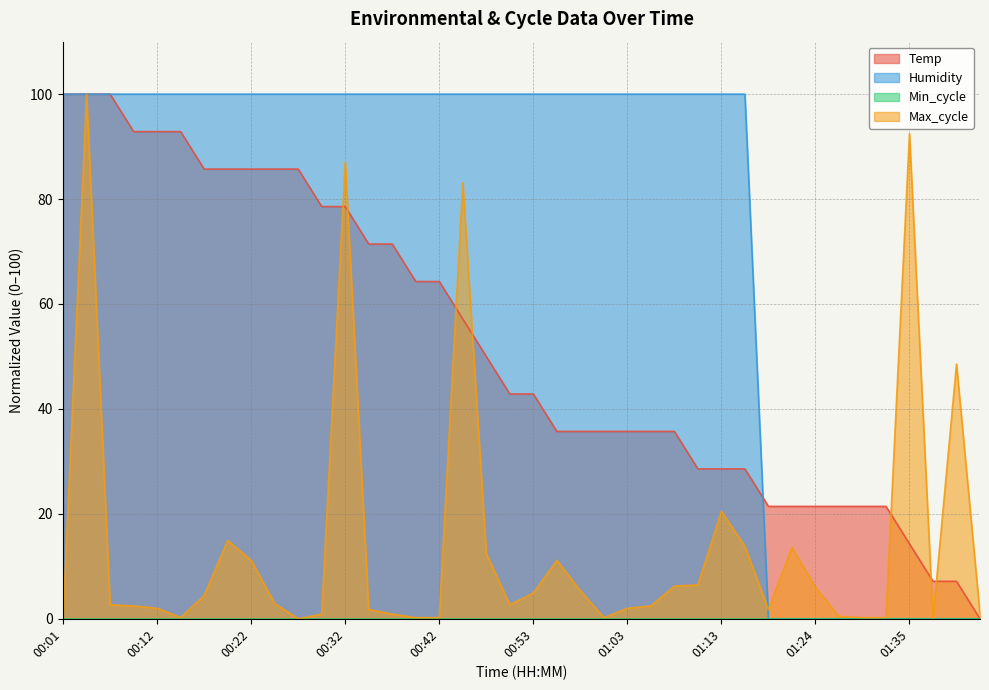

Does the chart display data point markers on the line(s)?

No